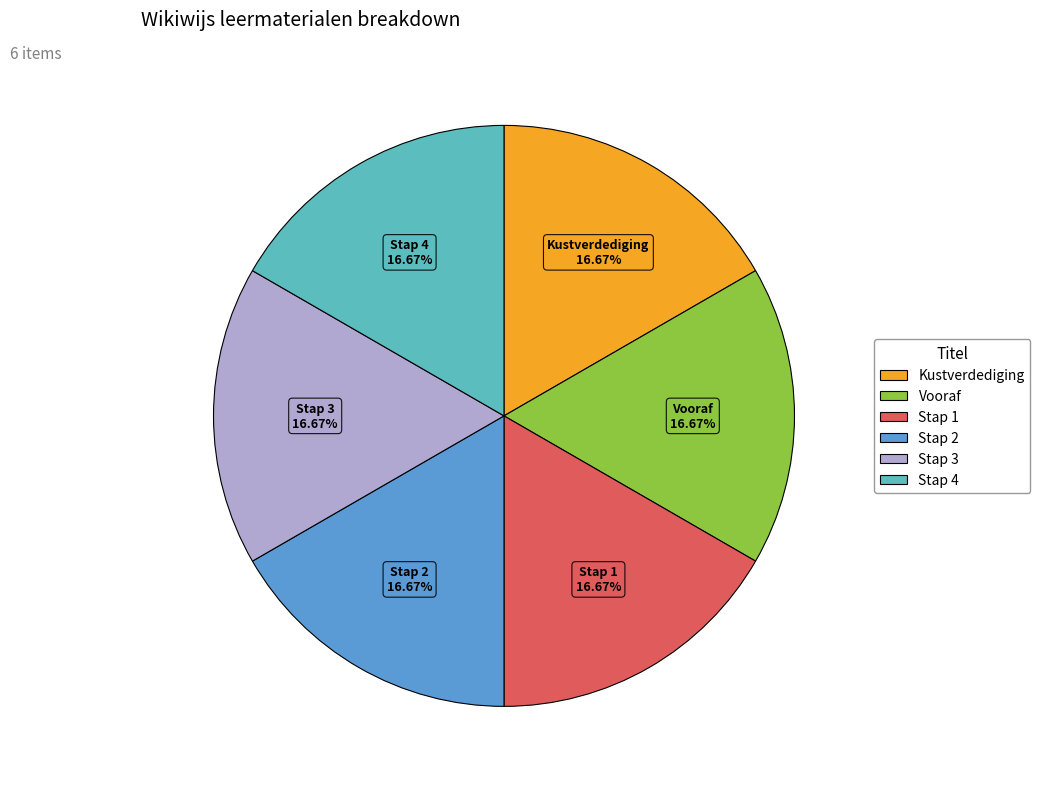

What percentage is NOT represented by Stap 2?

83.3%